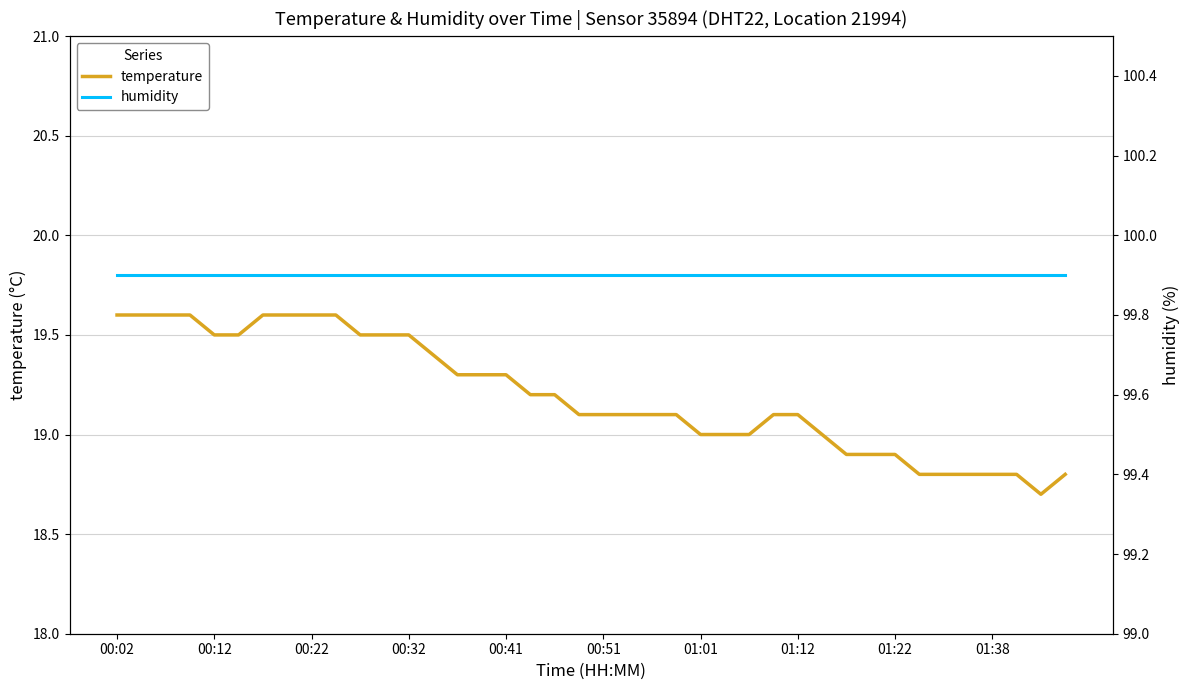

Count the temperature values in the range 19 to 20.

30